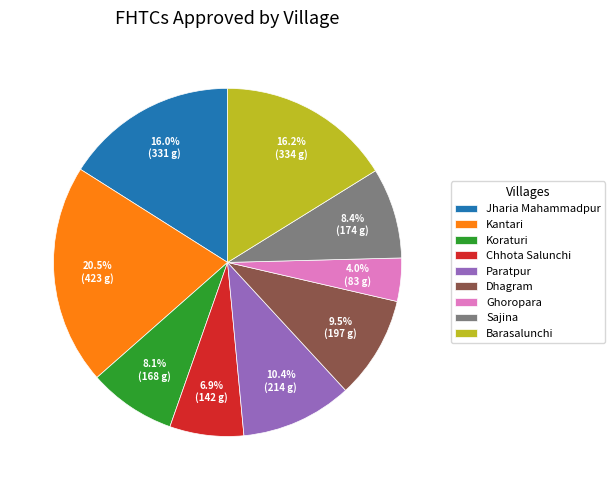

Does Koraturi account for over 50% of the chart?

No